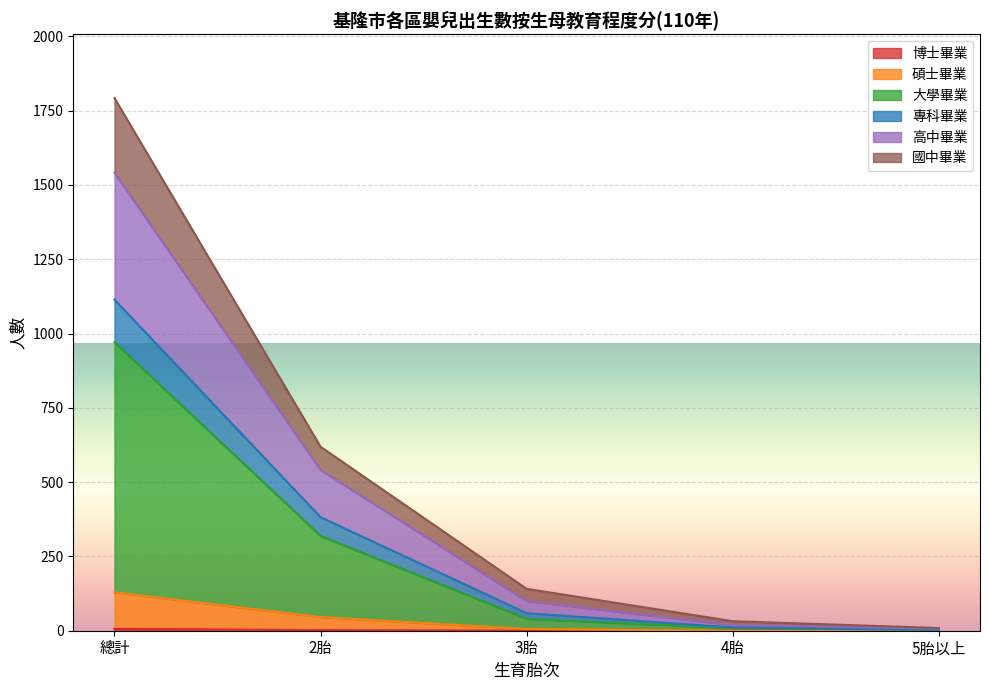

The 碩士畢業 series shows 6 at 3胎. True or false?

True